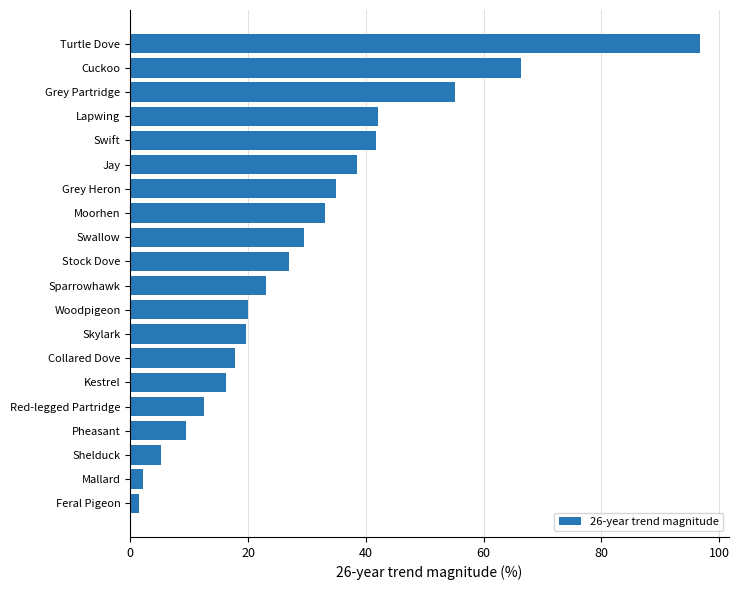

At which category does the chart reach its peak across all series?

Turtle Dove